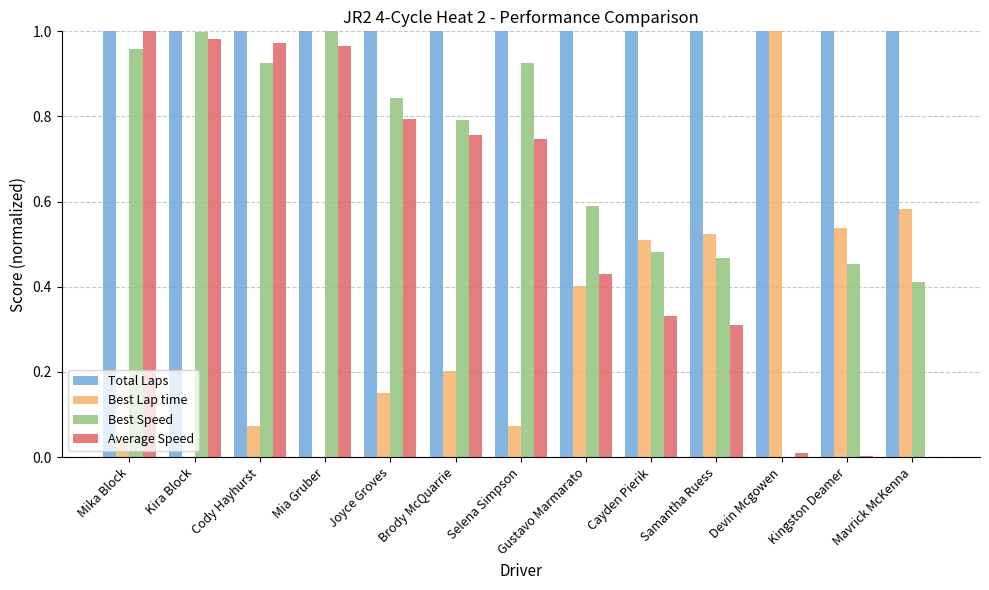

How many groups of bars are there?

13